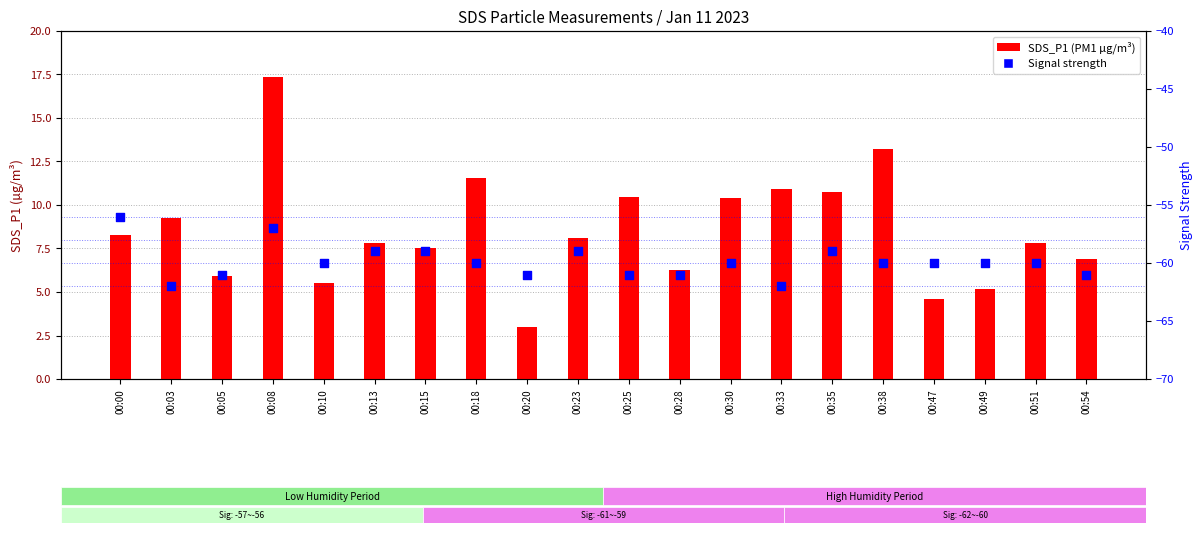

At how many categories does at least one series exceed -44?

20